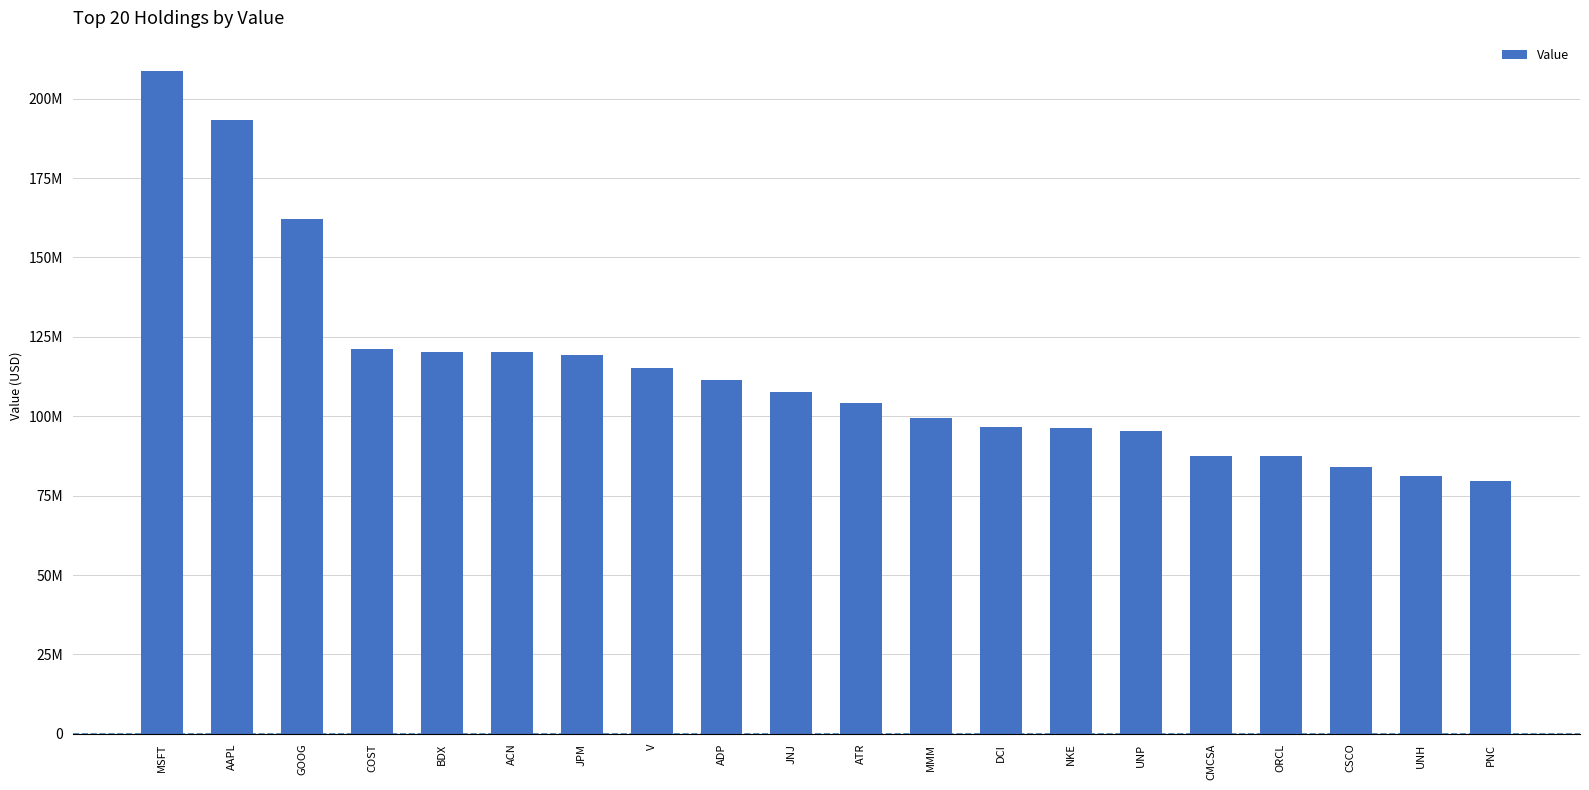

Reading left to right, transcribe all the data shown in this chart.

208702000	193143000	162150000	121262000	120204000	120230000	119232000	115198000	111450000	107804000	104238000	99436000	96751000	96457000	95330000	87528000	87481000	84006000	81056000	79516000